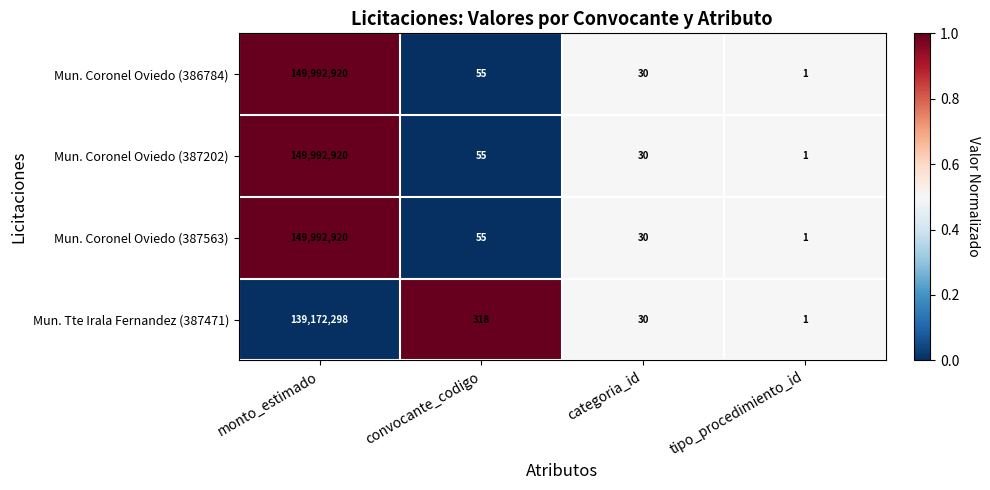

What is the total value across all series at monto_estimado?

589151058